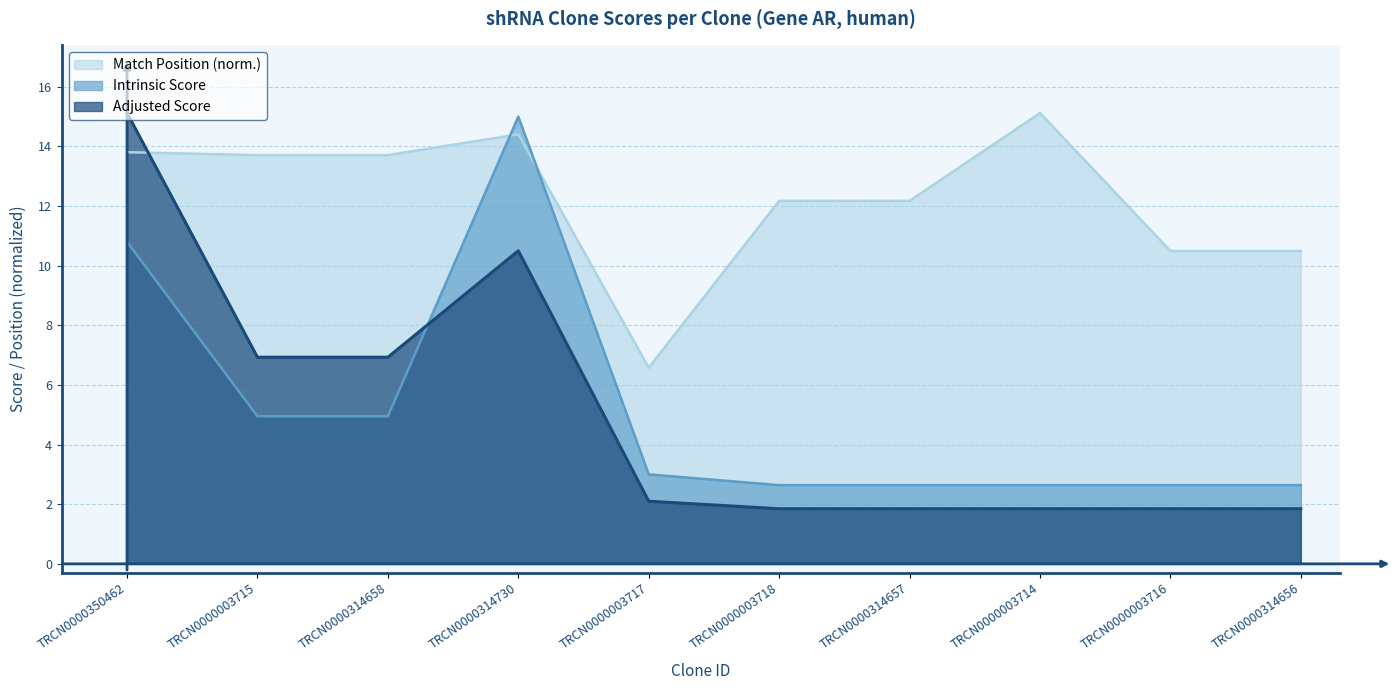

What is the average value of the Match Position series?

12.3